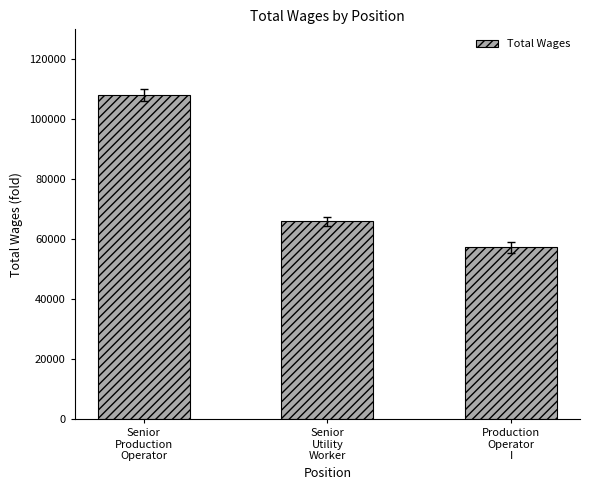

Which category has the lowest value across all series?

Production
Operator
I